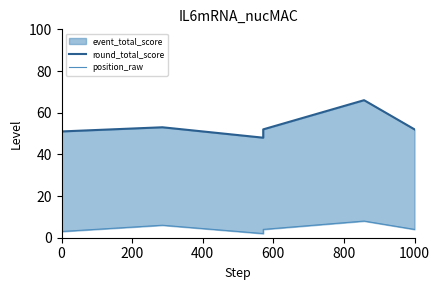

True or false: round_total_score and position_raw intersect in this chart.

False